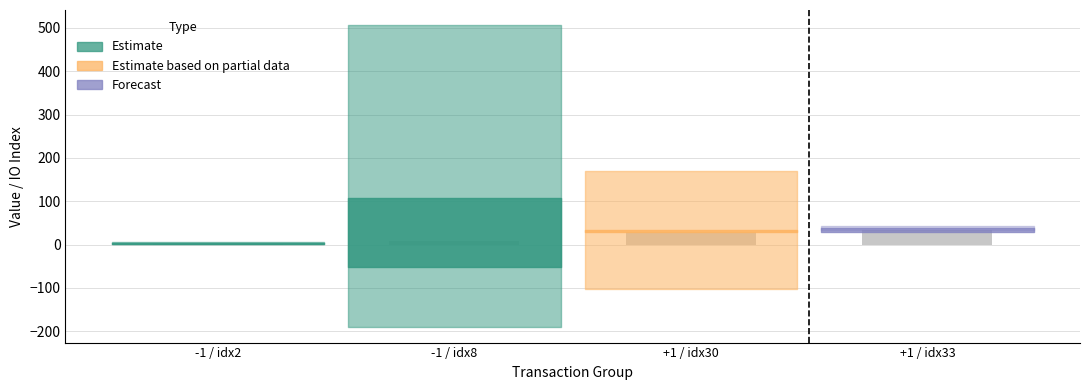

What is the greatest value displayed?

33